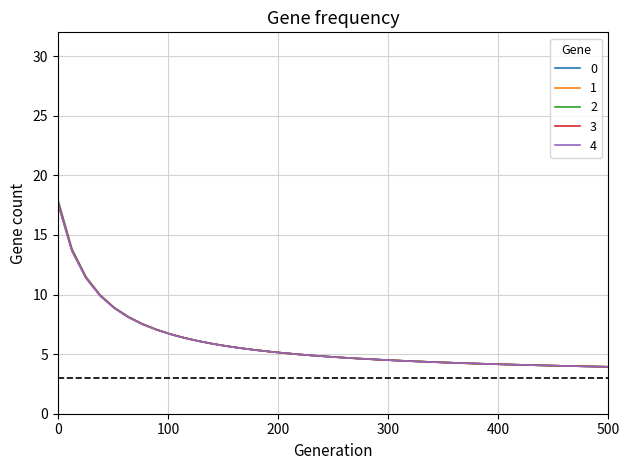

Rank the series by their average value, from lowest to highest.

4, 3, 2, 1, 0